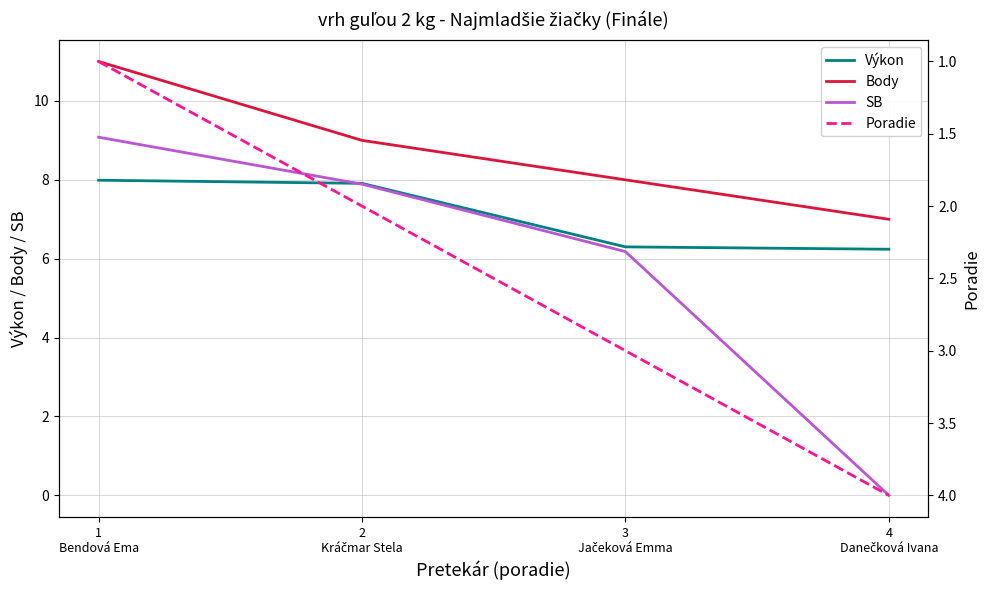

Between 2
Kráčmar Stela and 1
Bendová Ema, which is larger?

1
Bendová Ema